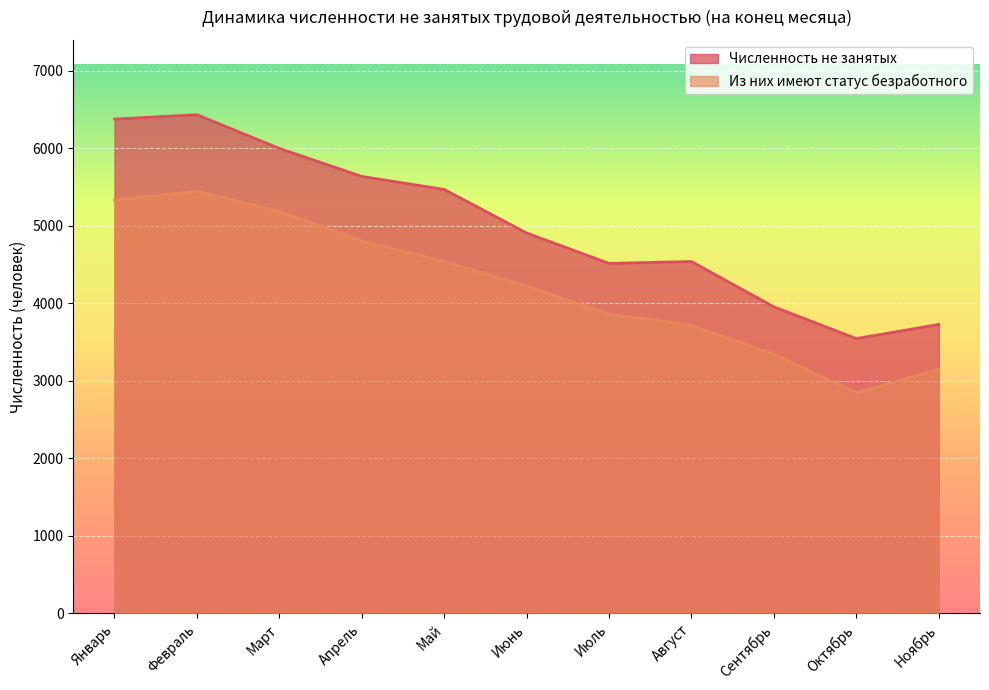

Rank the series by their average value, from highest to lowest.

Численность не занятых, Из них имеют статус безработного